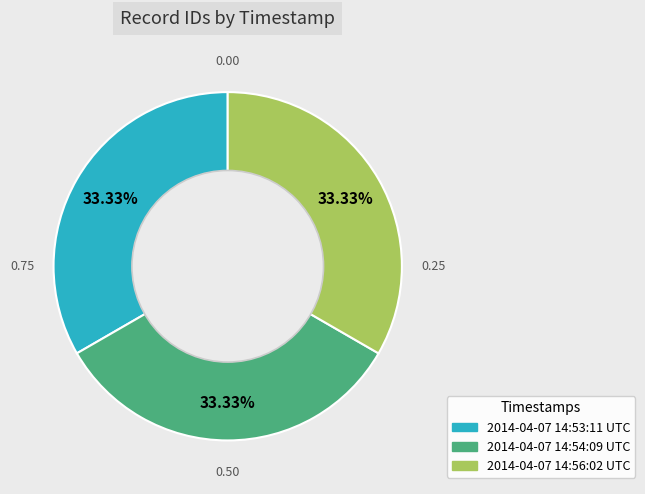

The 2014-04-07 14:56:02 UTC slice represents 42% of the pie. True or false?

False